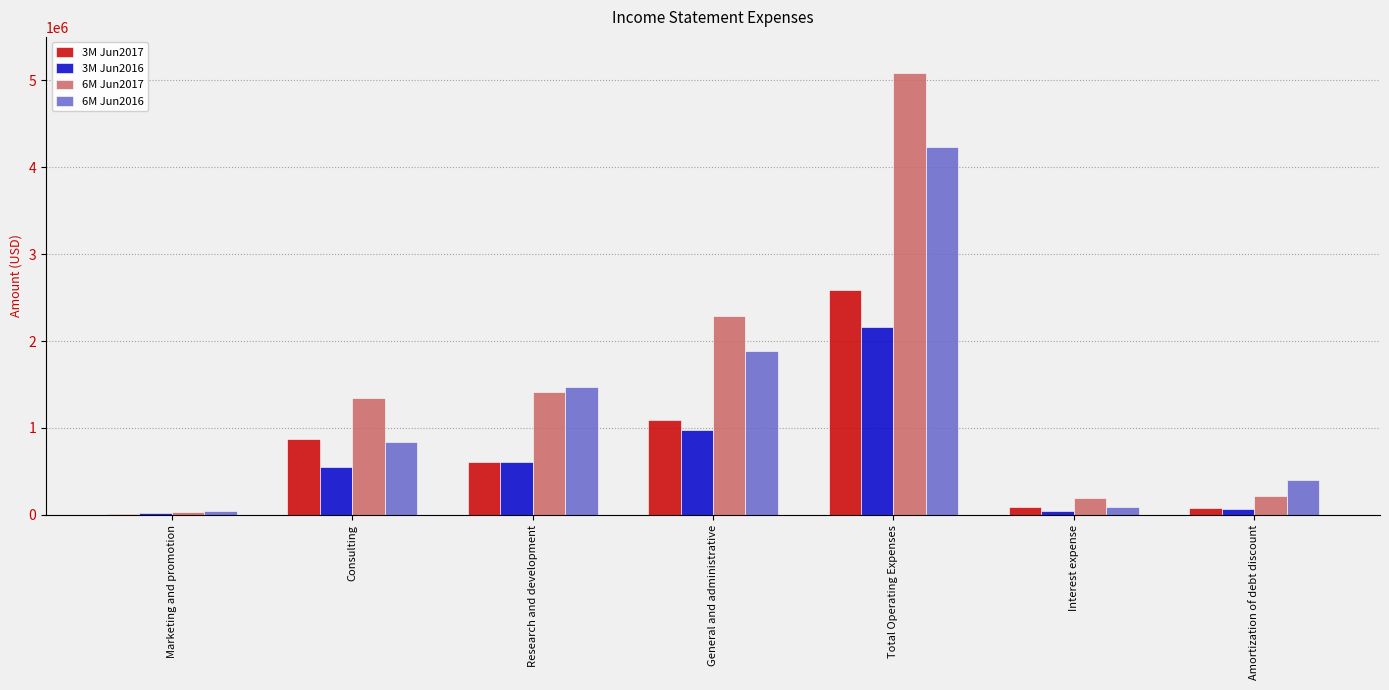

What is the total value across all series at Research and development?

4110723